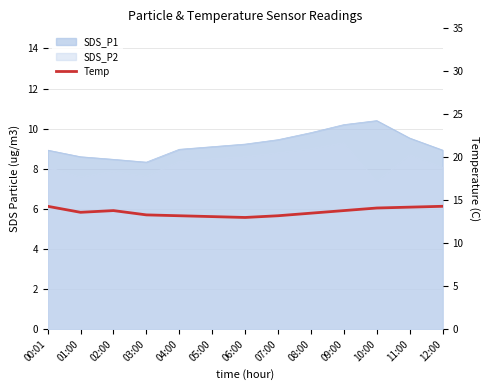

What is the label of the 11th point from the left?

10:00